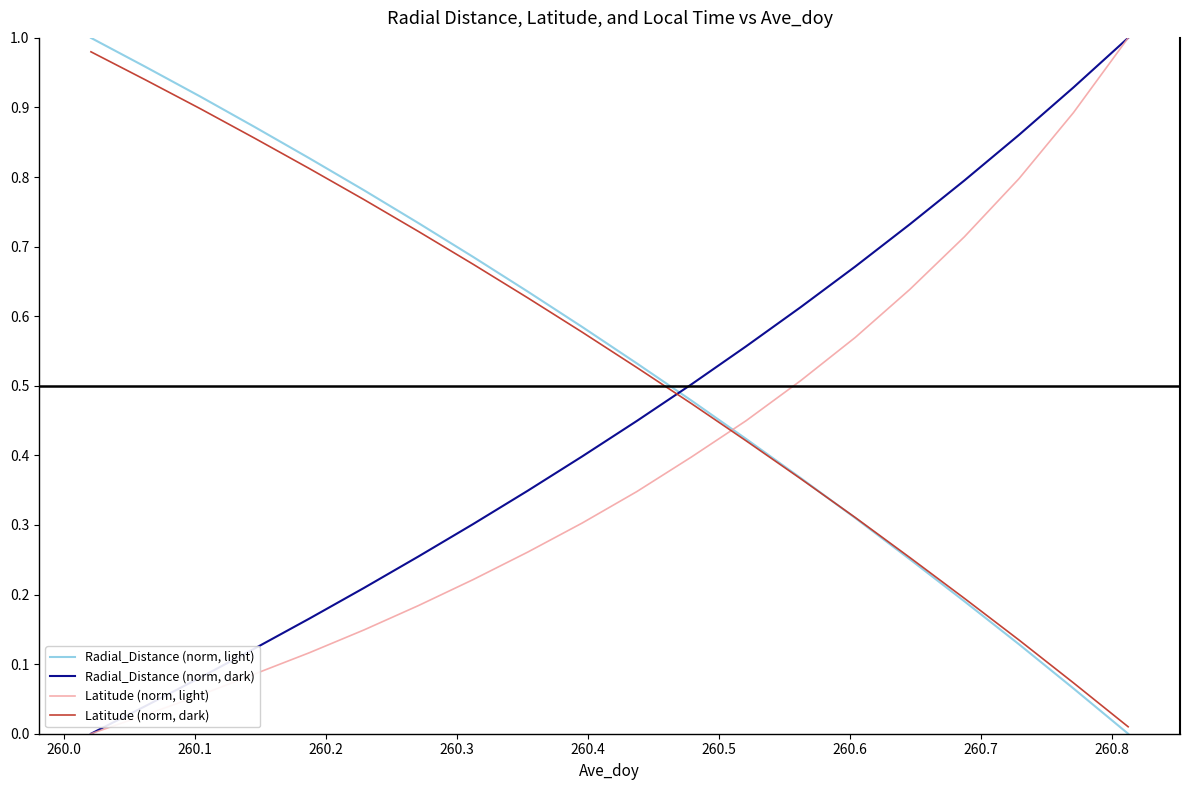

How many times do Radial_Distance (norm, light) and Radial_Distance (norm, dark) cross each other?

1